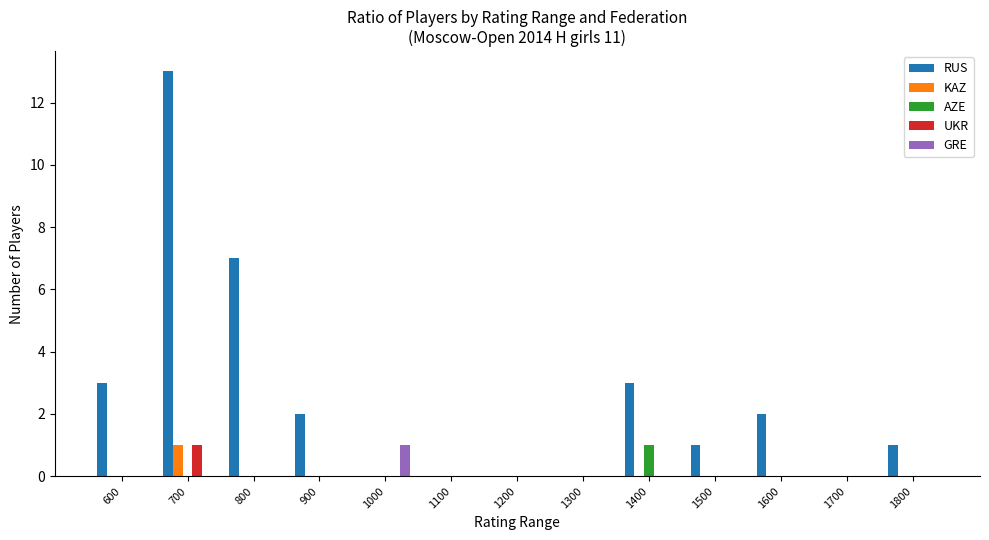

What is the greatest value displayed?

13